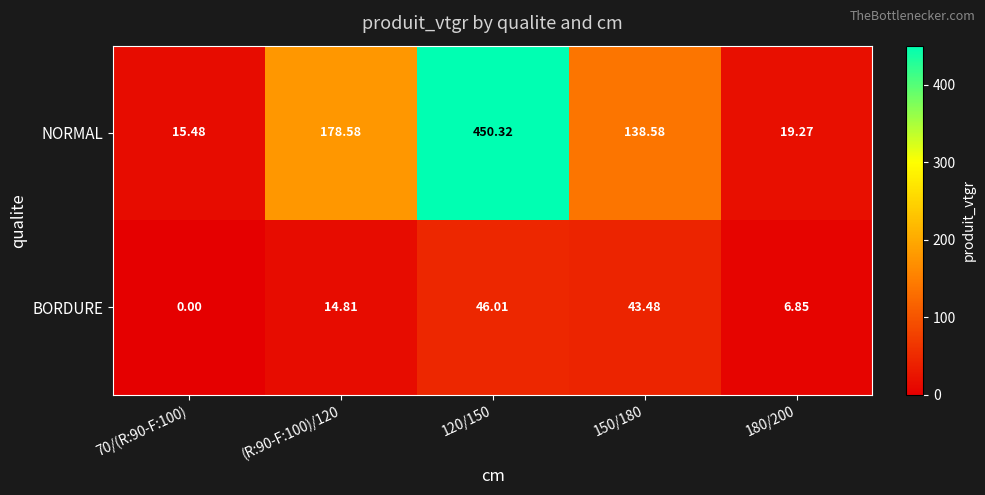

Which series has the largest total across all categories?

NORMAL